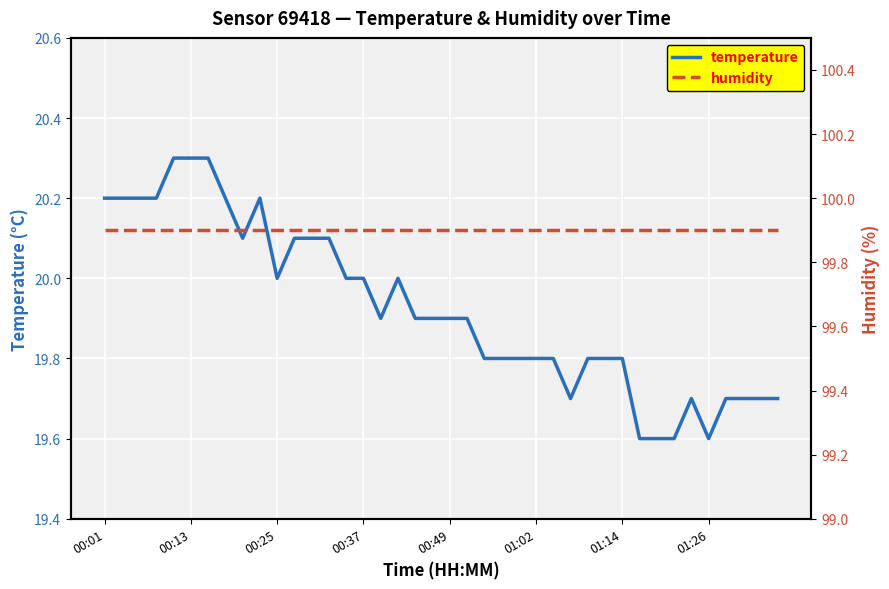

Is it true that temperature equals 6.2 at 01:02?

False